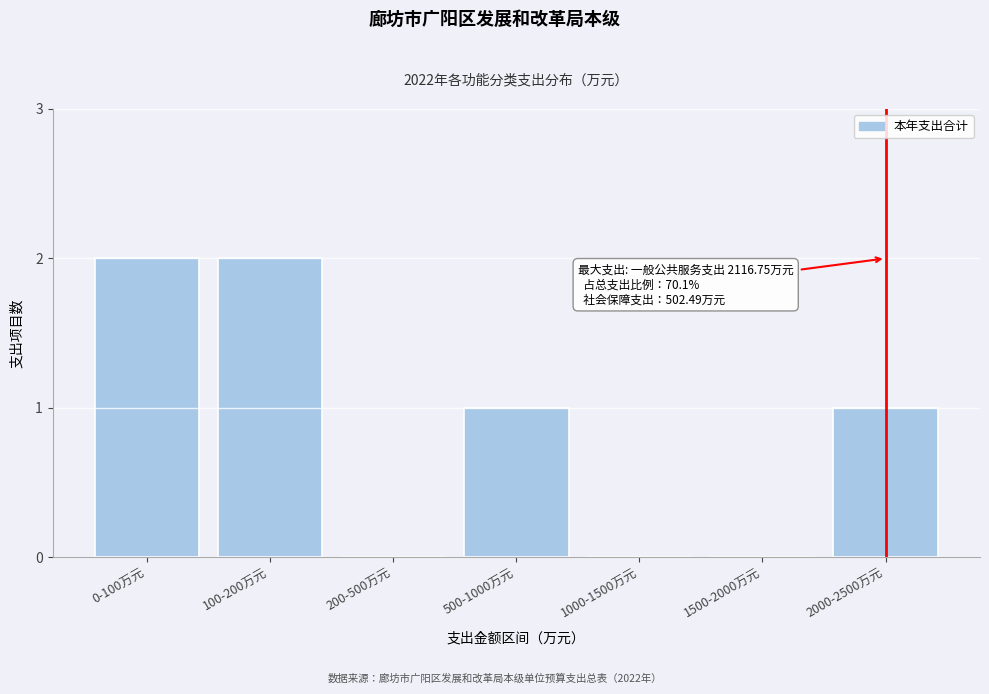

Is it true that the value at 0-100万元 is 2?

True